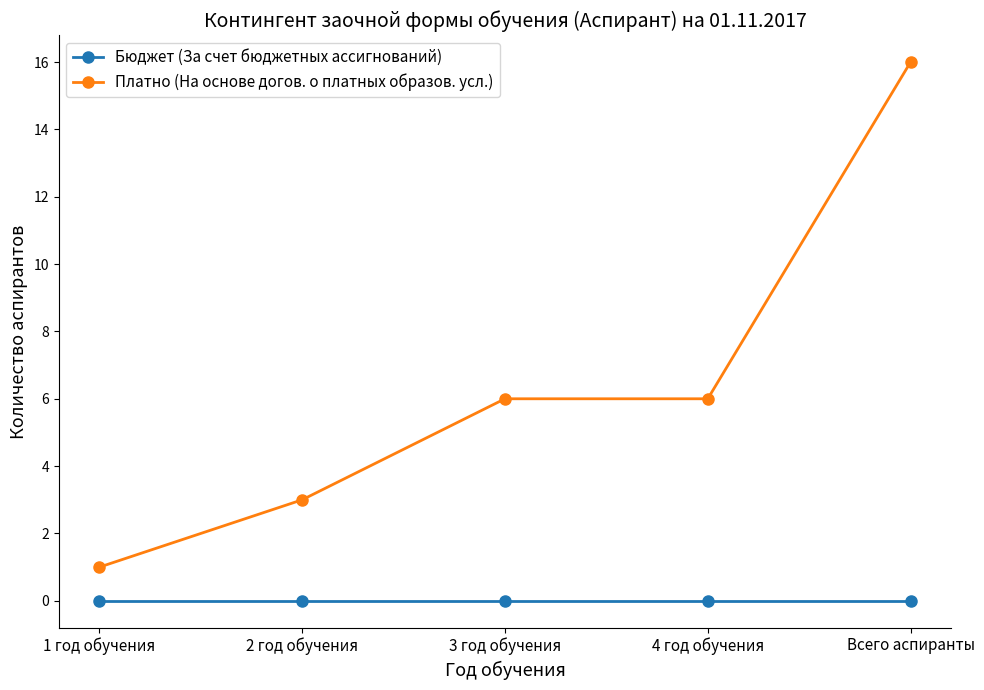

Which series has the widest spread of values?

Платно (На основе догов. о платных образов. усл.)